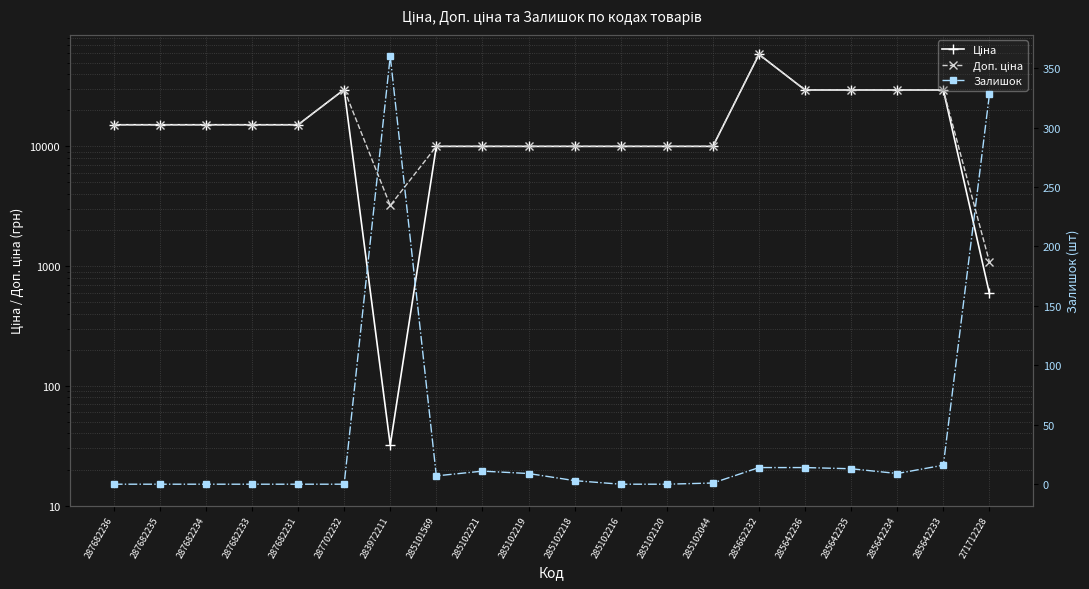

What is the label of the 3rd point from the right?

285642234